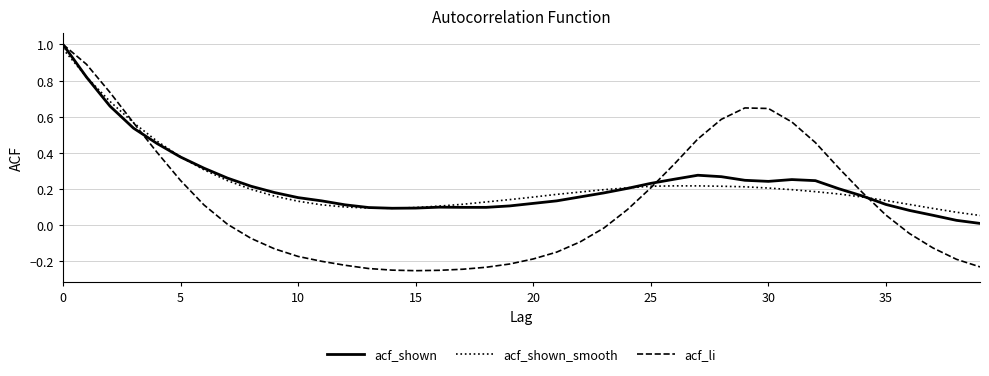

Which series has the largest range (max minus min)?

acf_li